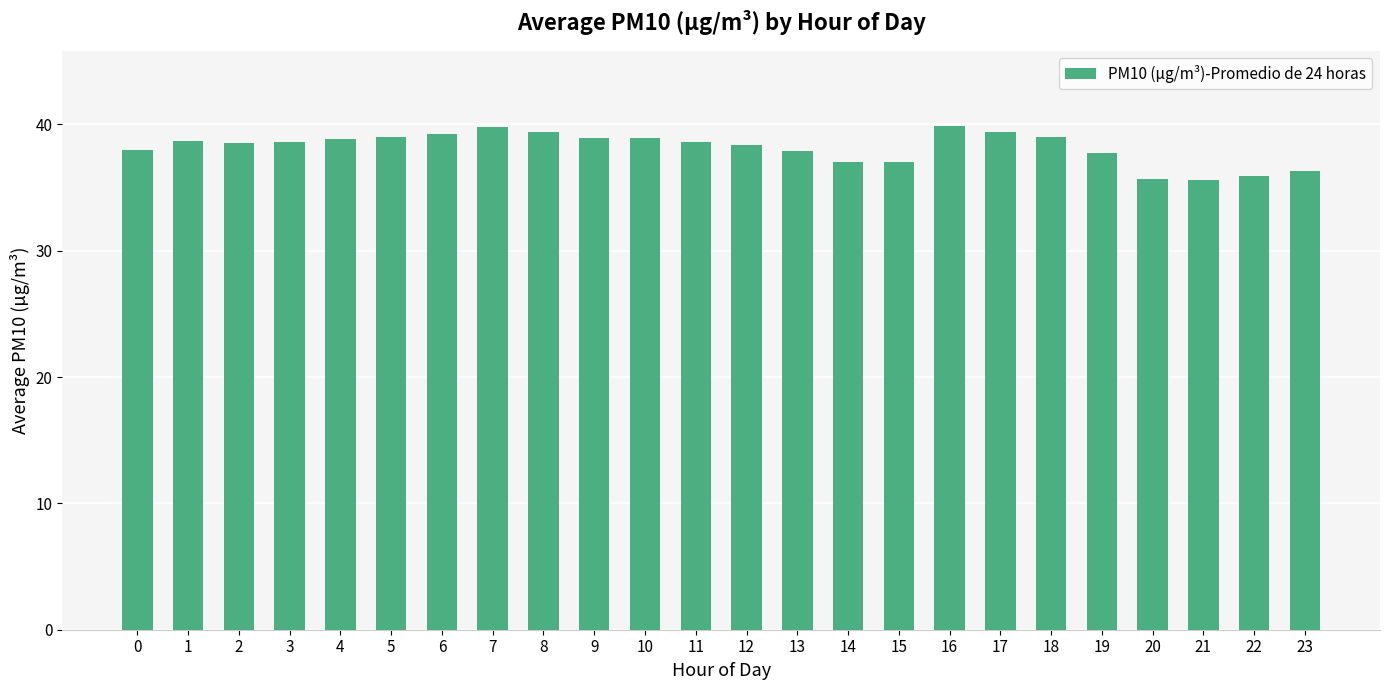

What is the sum of the values at 23 and 21?

71.9